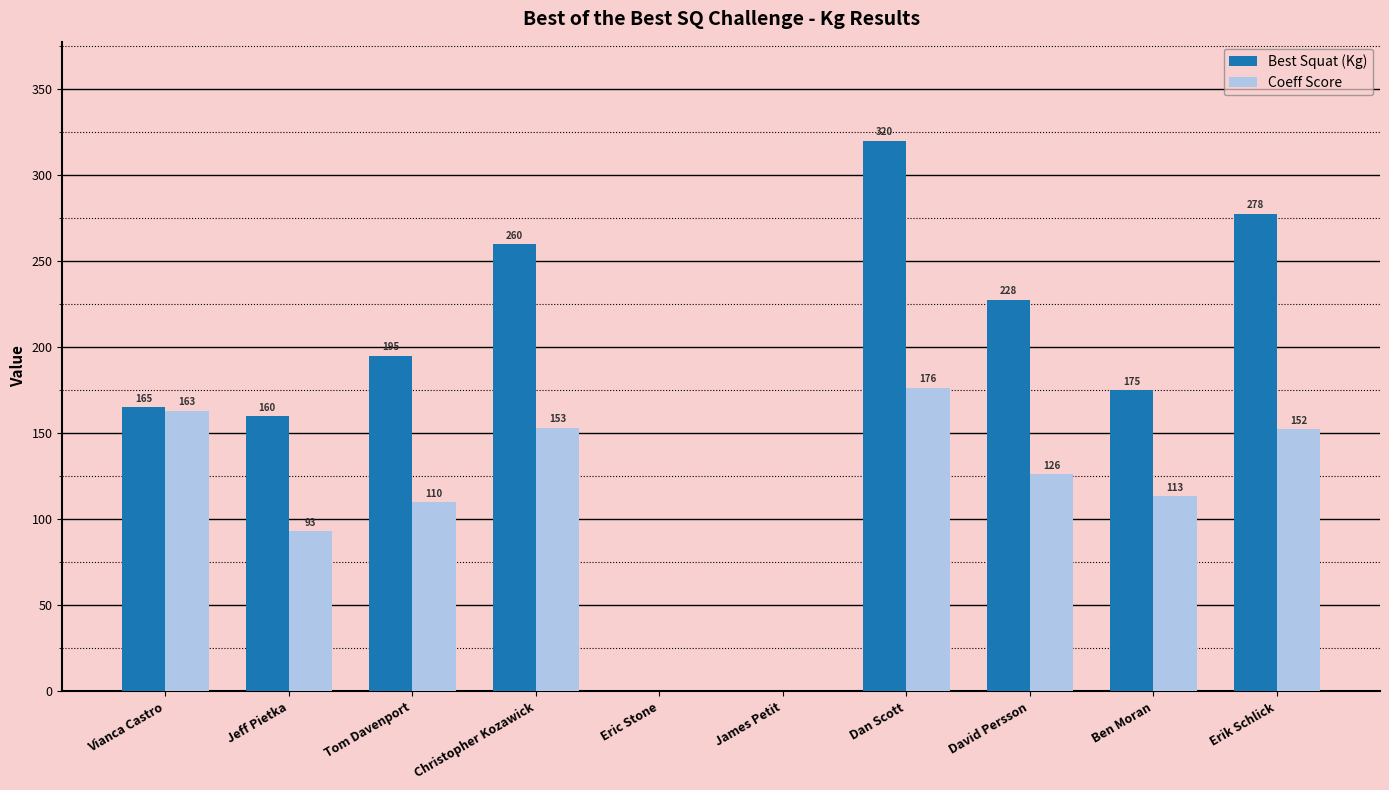

Between Vianca Castro and Tom Davenport, which series saw the biggest shift?

Coeff Score